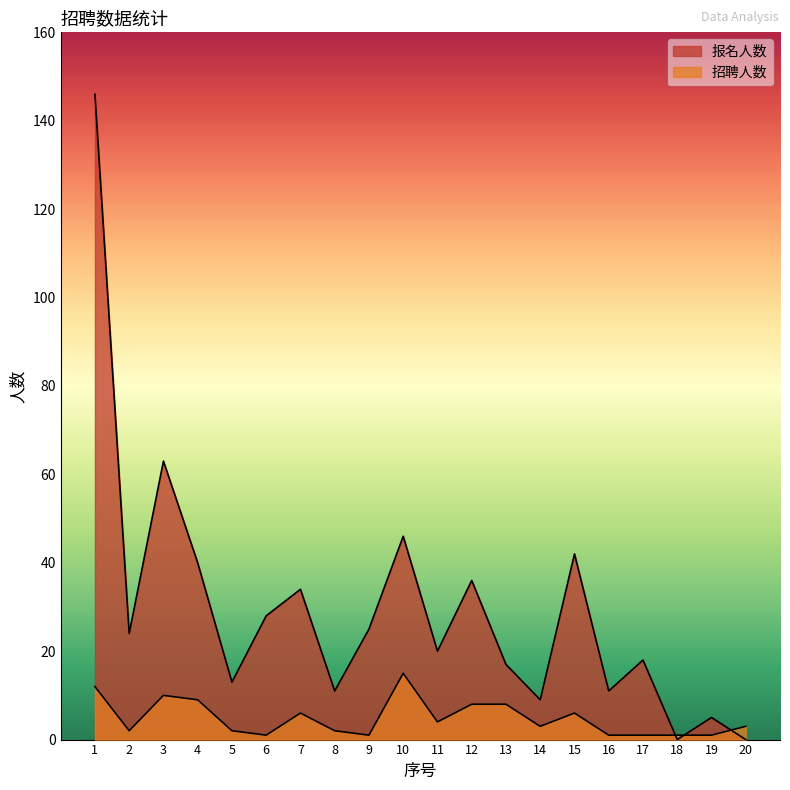

After their last crossing, which series has the higher values: 招聘人数 or 报名人数?

招聘人数